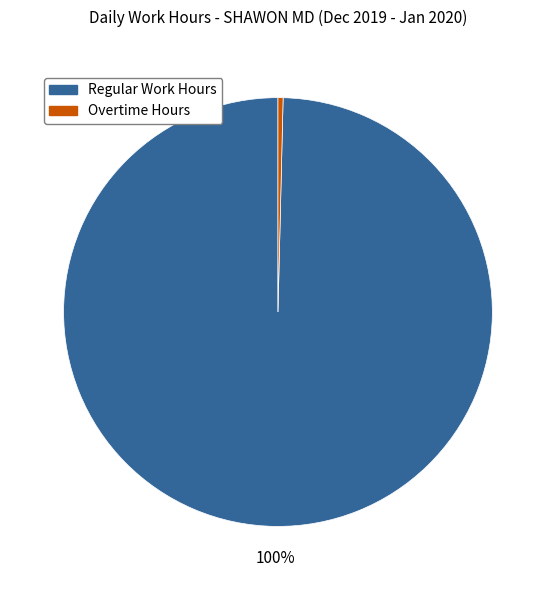

Is there a majority slice in this chart?

Yes